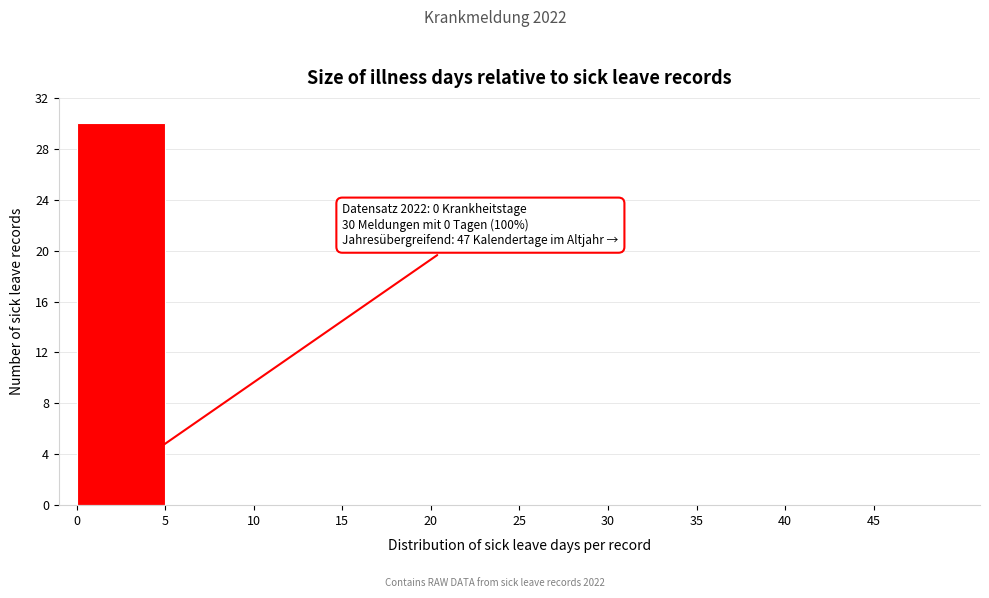

Over which range of the x-axis is the bar tallest?

0 to 5